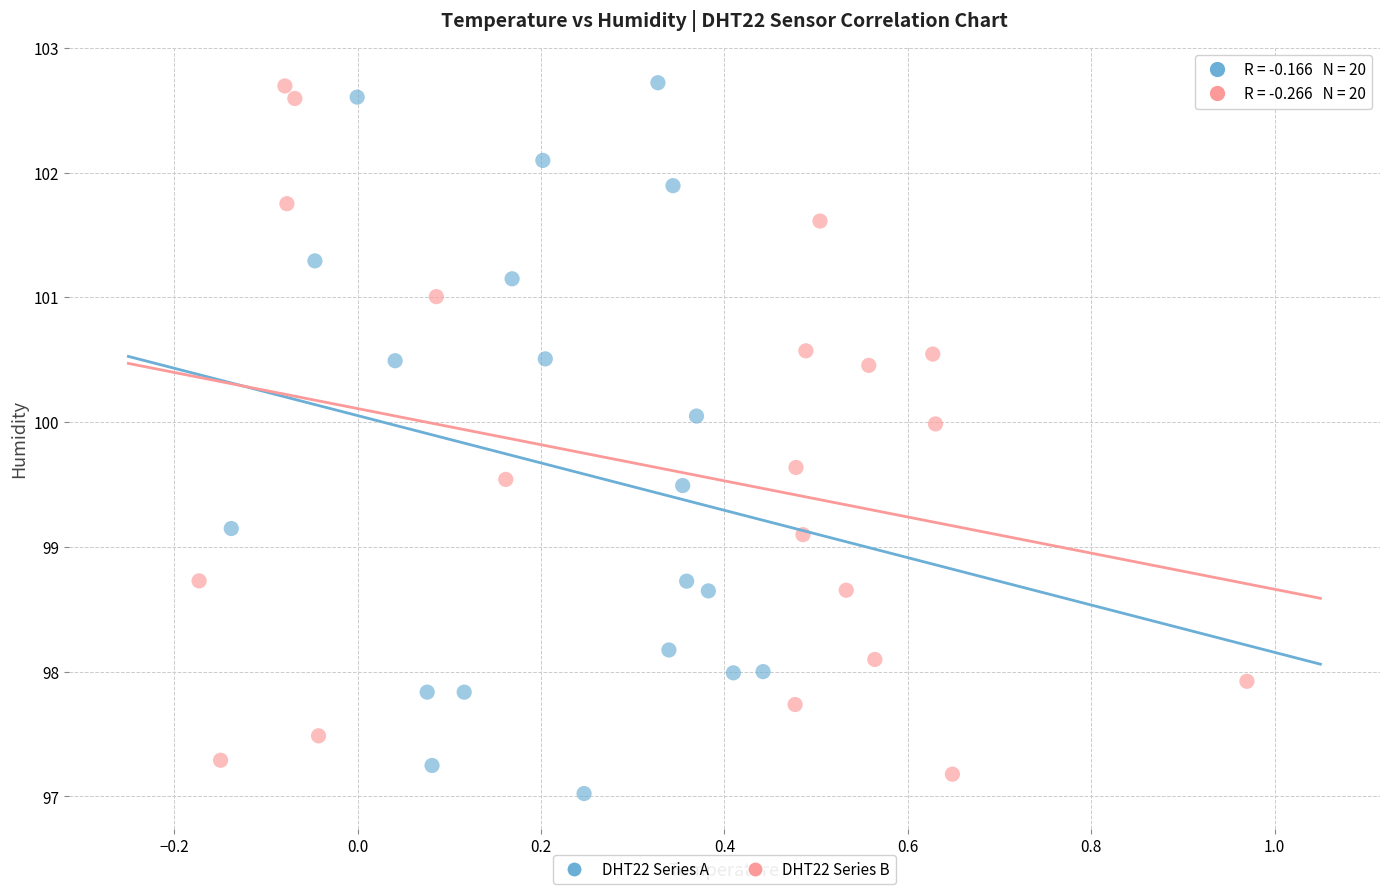

What are all the series names shown in the legend?

DHT22 Series A, DHT22 Series B